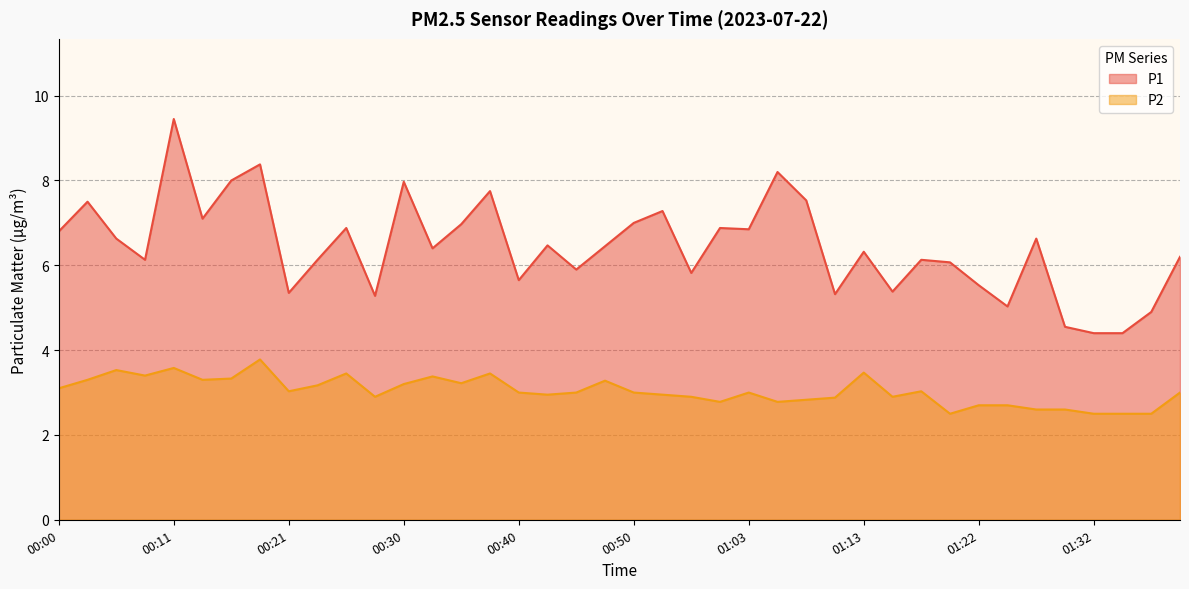

What is the maximum value shown in the chart?

9.4